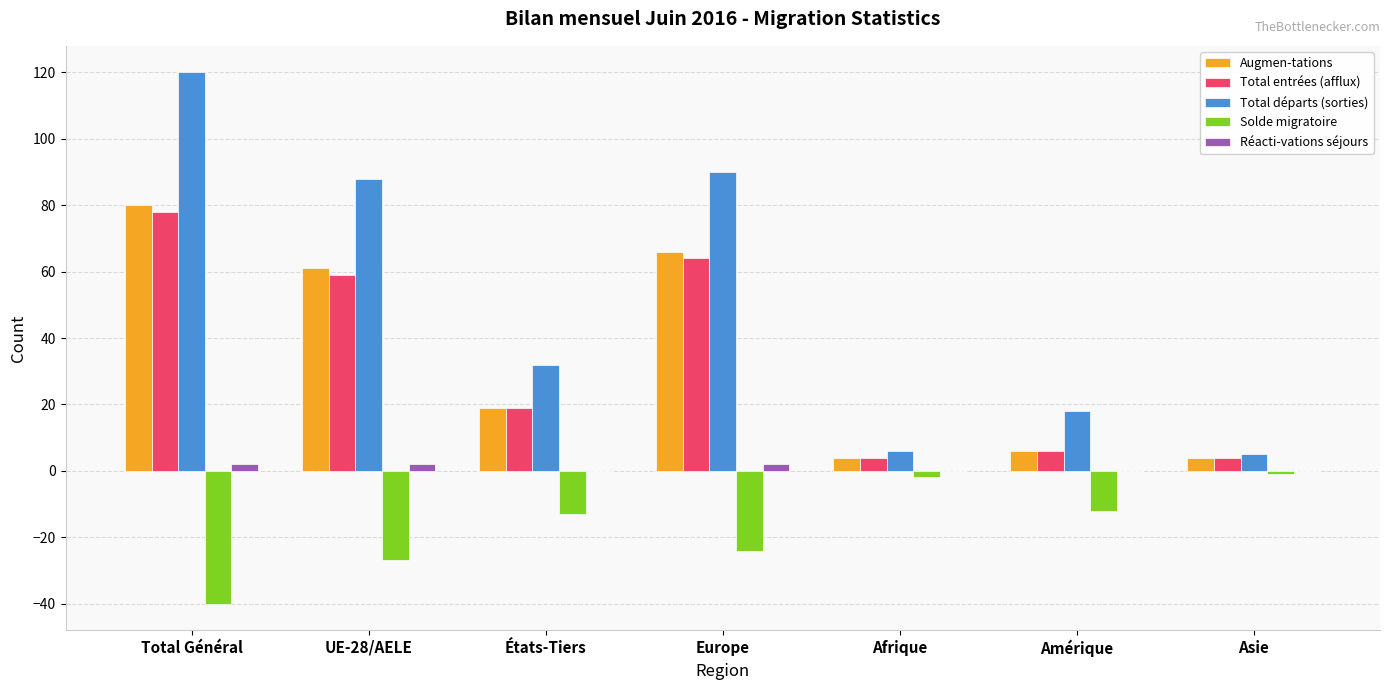

Between Europe and Amérique, which series saw the biggest shift?

Total départs (sorties)